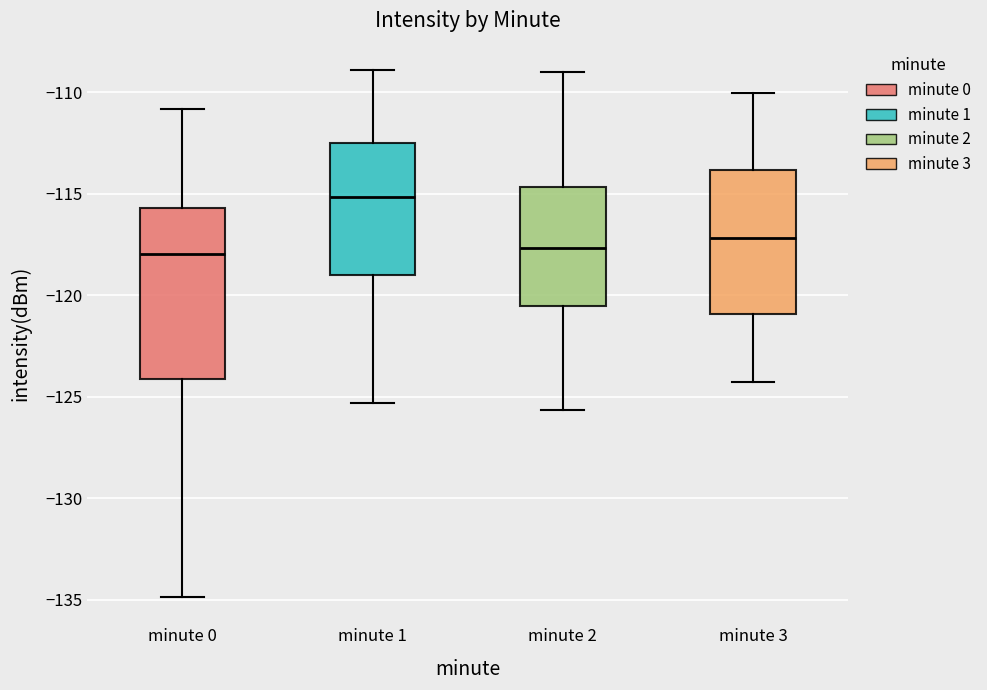

Where is the lower edge of the box for minute 3 on the y-axis? The values are not printed on the chart, so give them approximately, as read against the axis.

-121.0